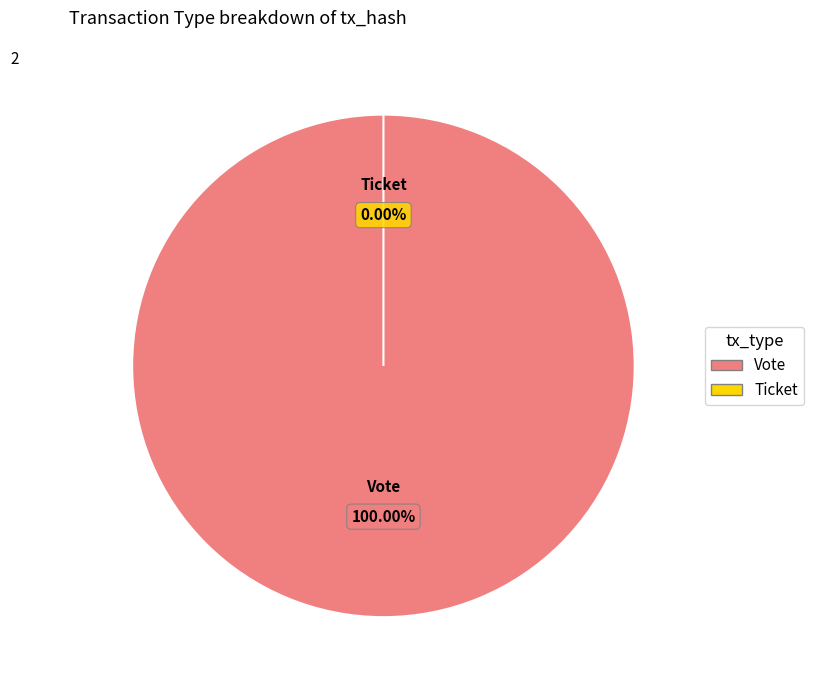

To the nearest percent, what is the difference between the largest and smallest slice percentages?

100%